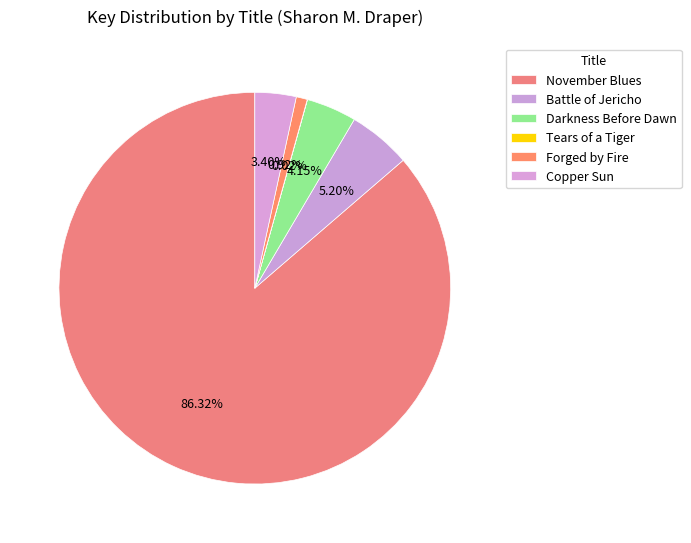

Which has a higher value, Battle of Jericho or Tears of a Tiger?

Battle of Jericho